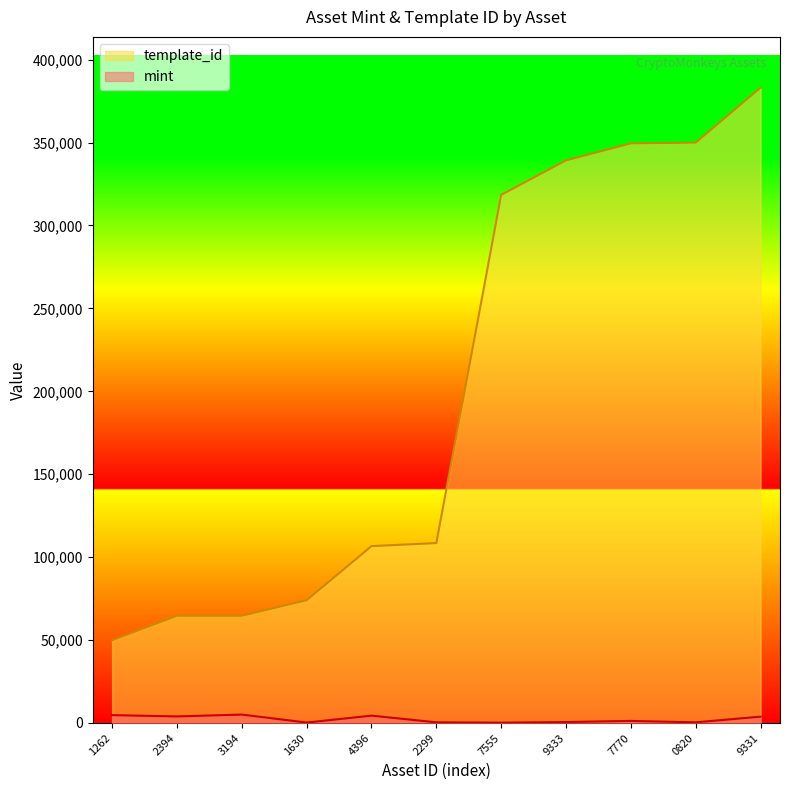

The mint series shows 3822 at 9331. True or false?

True